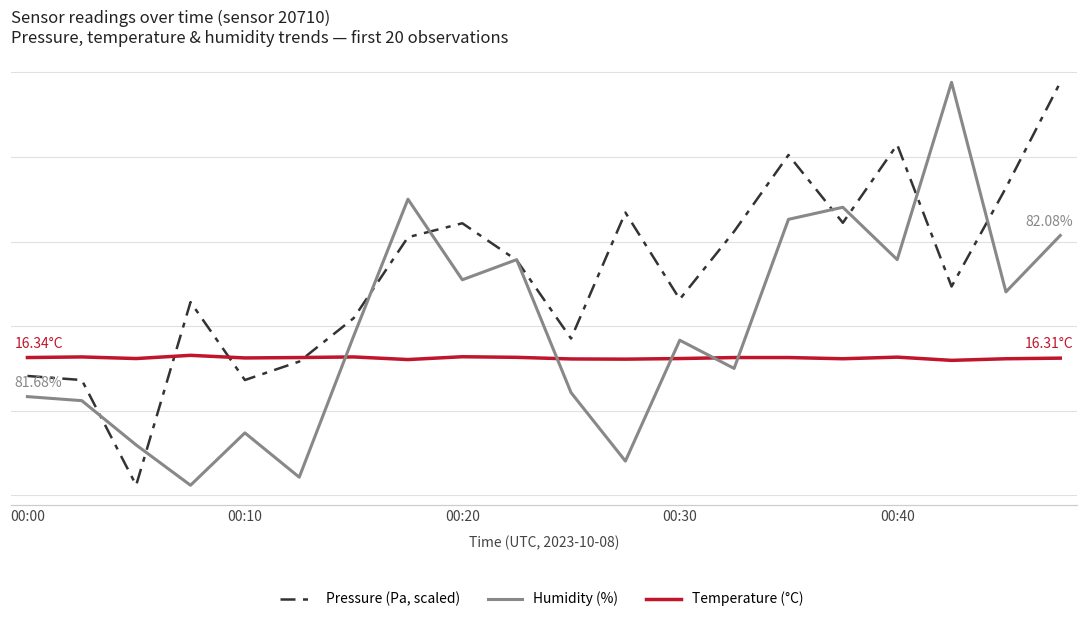

The value of Pressure (Pa, scaled) at 00:40 is 26.9. True or false?

True